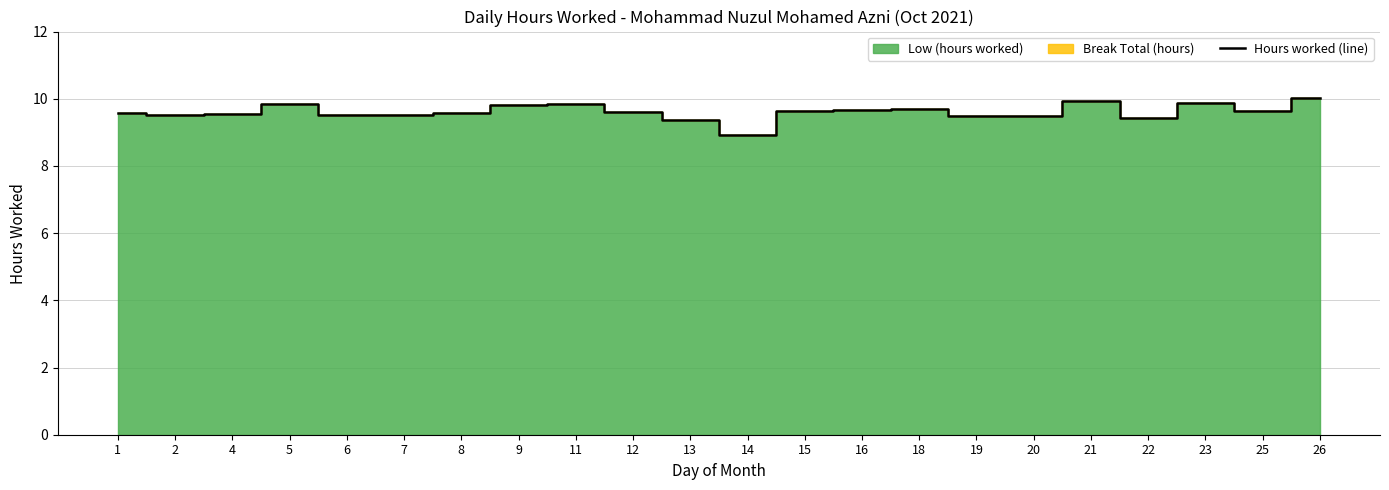

At which category does the data reach its first local valley?

2